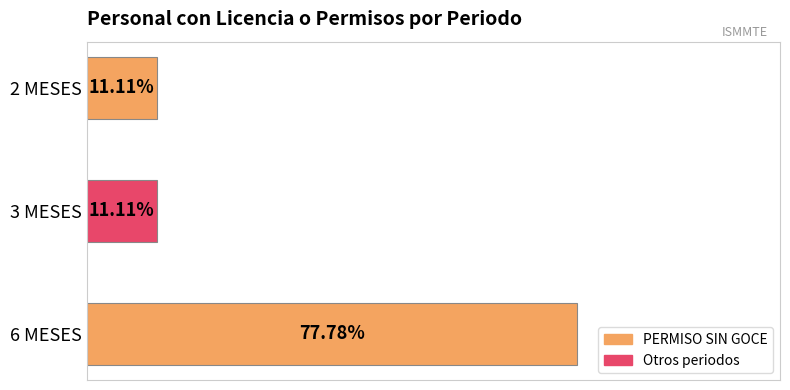

Between 2 MESES and 6 MESES, which is larger?

6 MESES